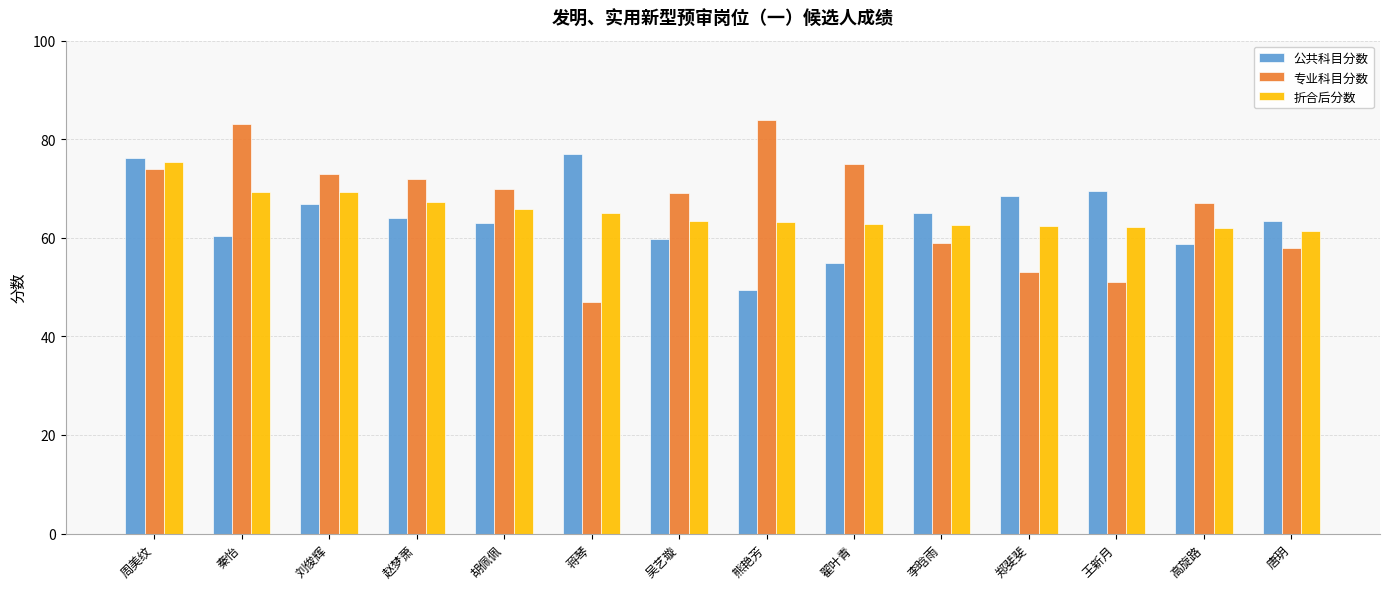

Which label corresponds to the smallest value in the chart?

蒋琴